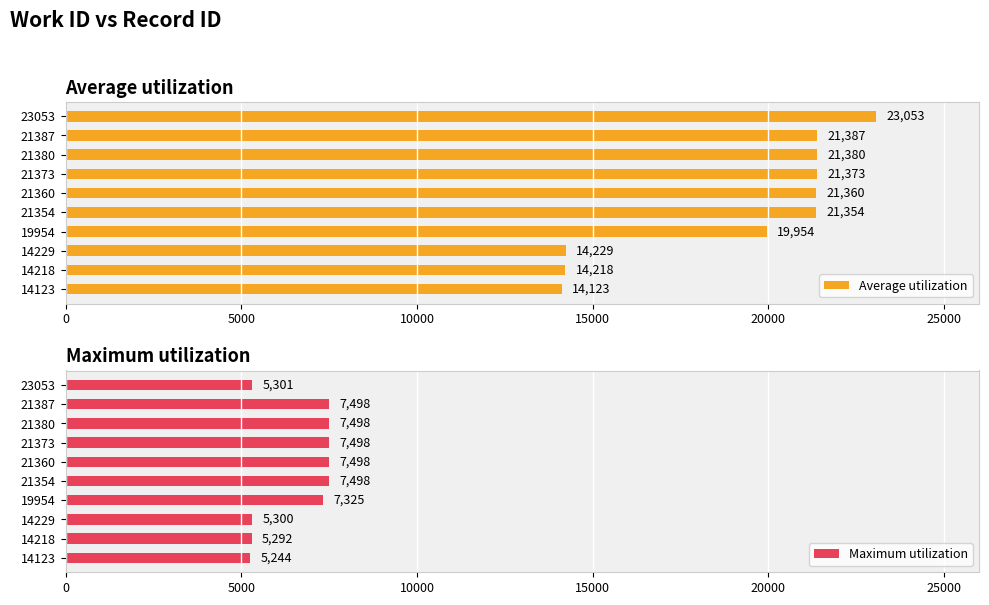

Reading left to right, list all the values displayed in this chart.

Average utilization: 14123	14218	14229	19954	21354	21360	21373	21380	21387	23053
Maximum utilization: 5244	5292	5300	7325	7498	7498	7498	7498	7498	5301